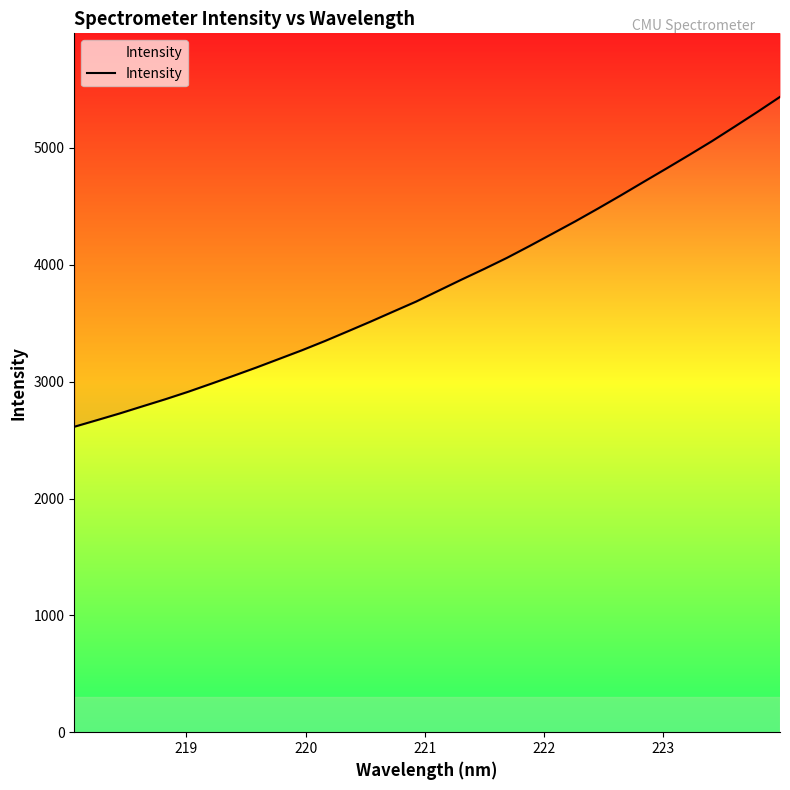

What is the difference between the second highest and second lowest values?

2636.7